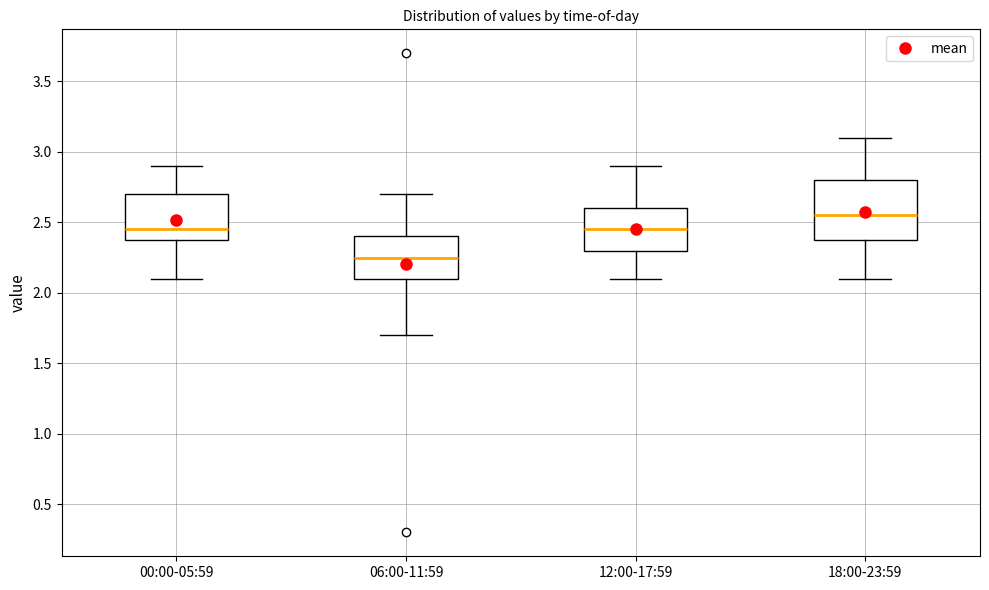

Which box has the lowest median line?

06:00-11:59